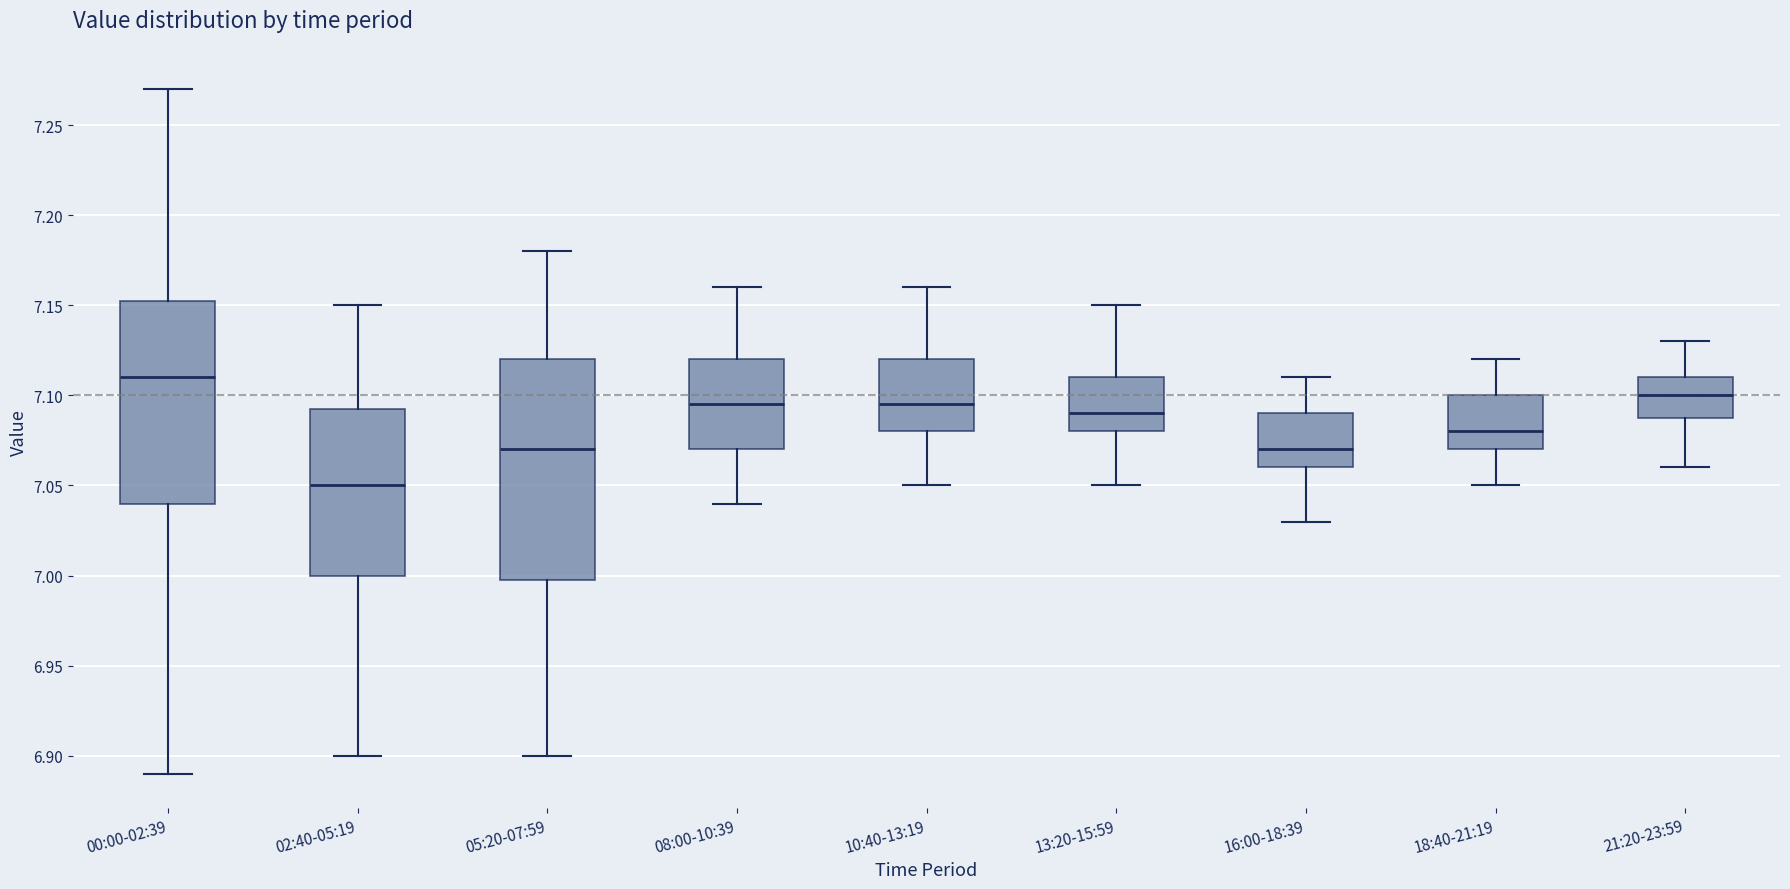

Which box has the lowest median line?

02:40-05:19